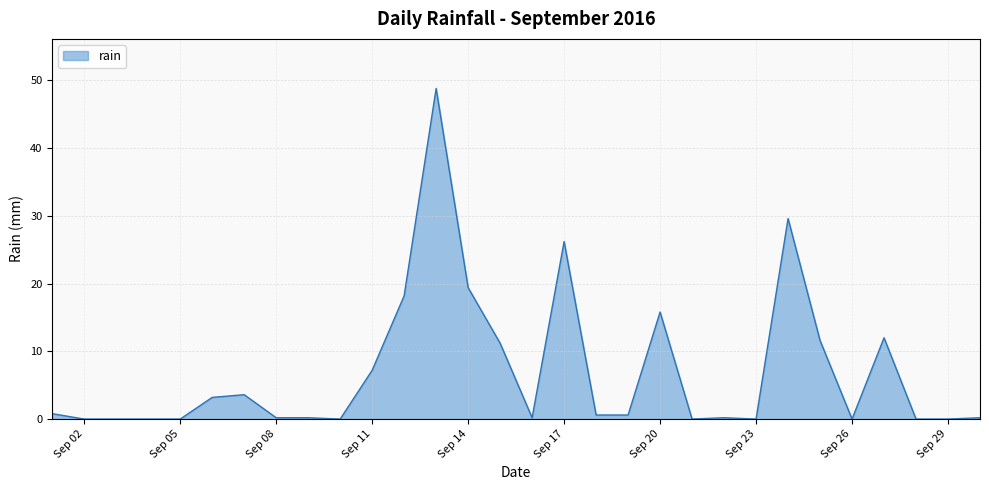

What is the greatest value displayed?

48.8